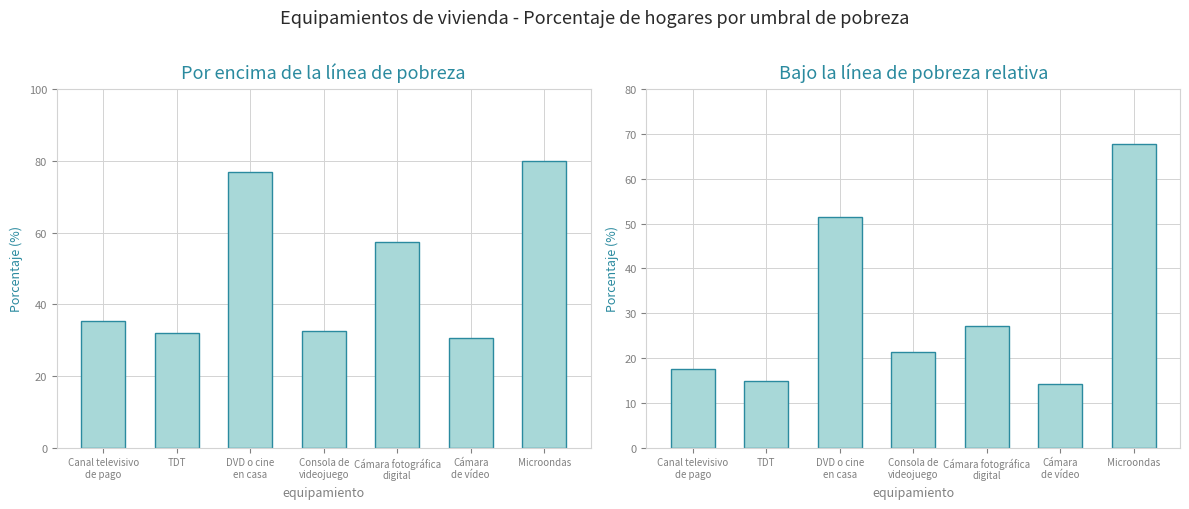

What is the value of the Bajo la línea de pobreza relativa bar at the 4th from the left?

21.3